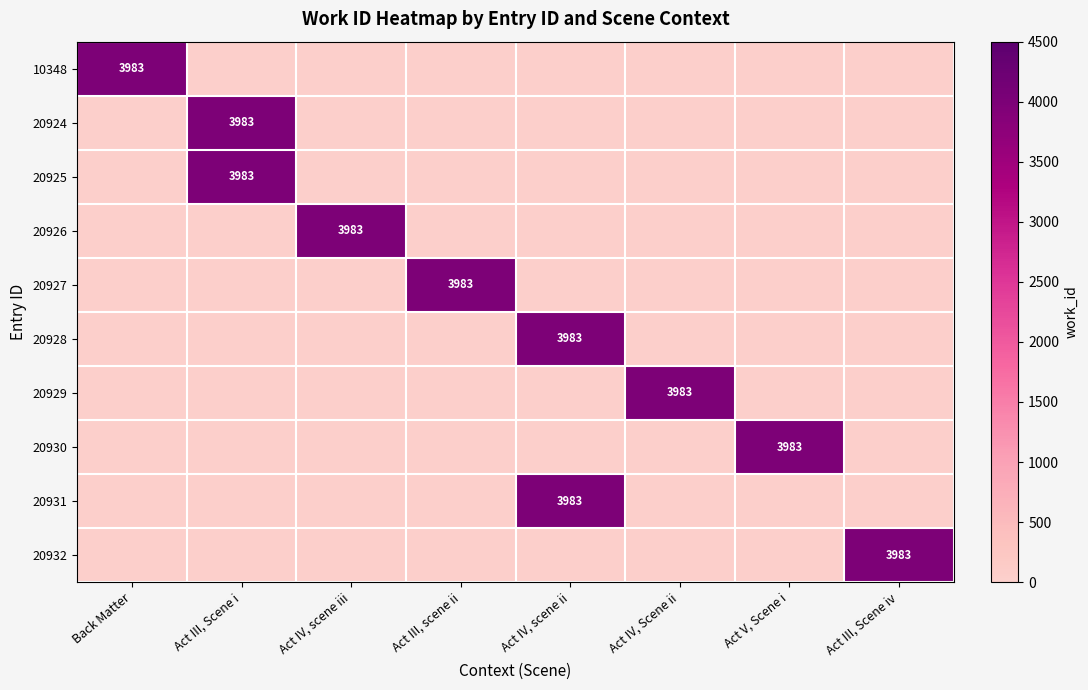

True or false: 20924 has a value of -2043 at Act V, Scene i.

False